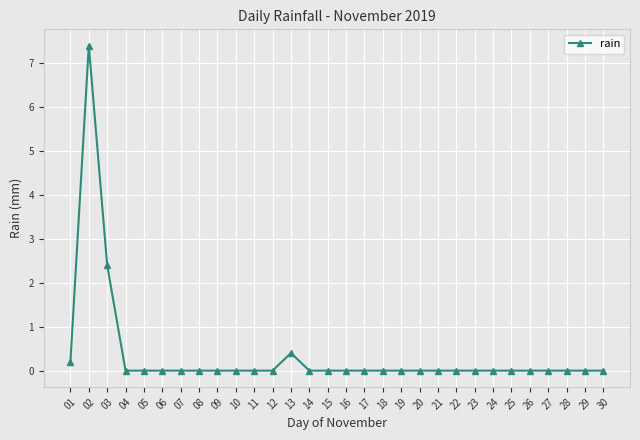

What is the change in value from 03 to 17?

-2.4